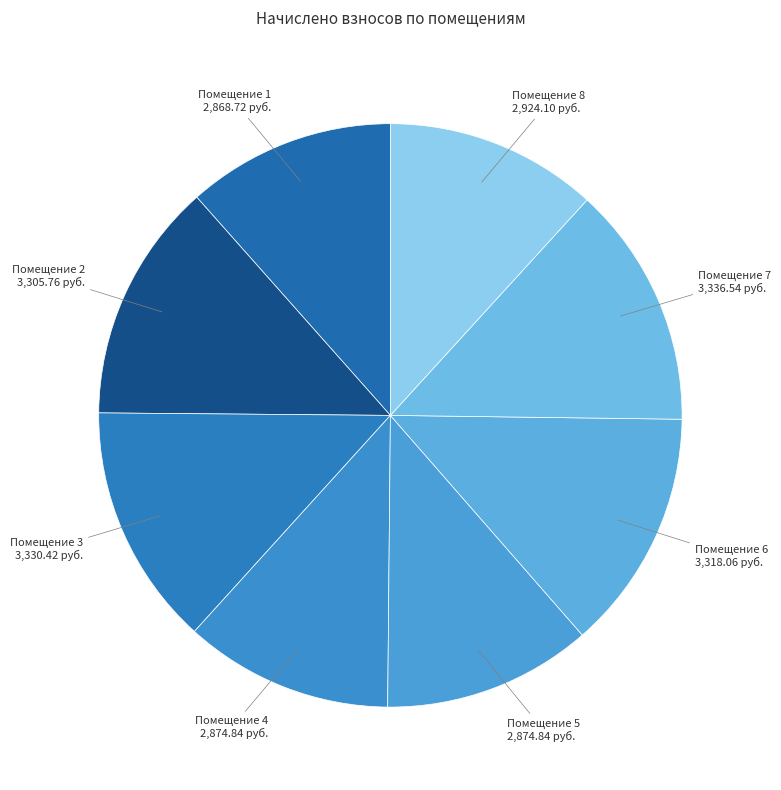

Count the number of slices in the pie.

8